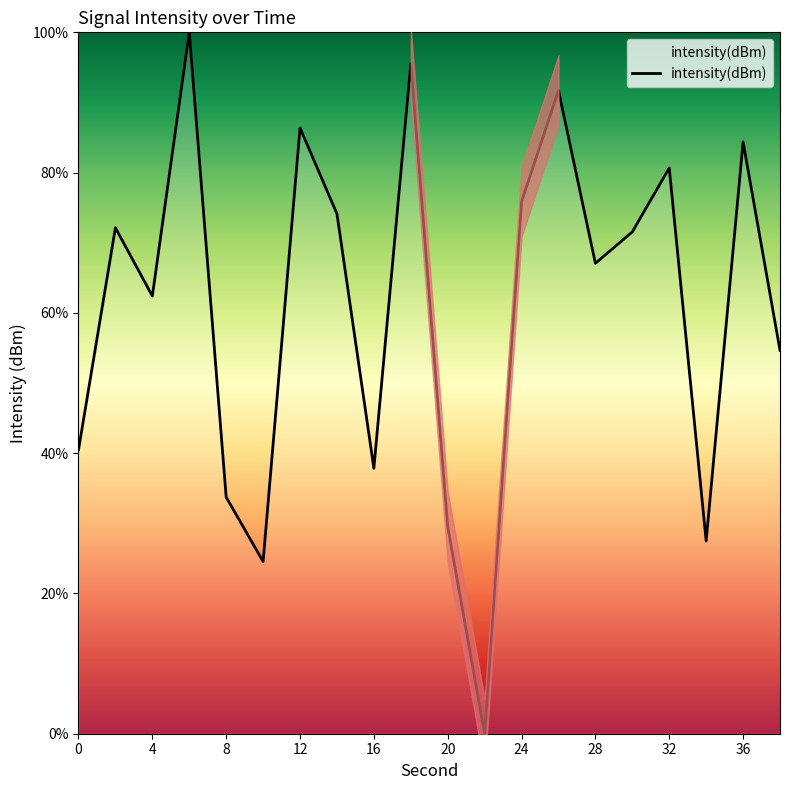

The intensity(dBm) series shows 86.4 at 12. True or false?

True